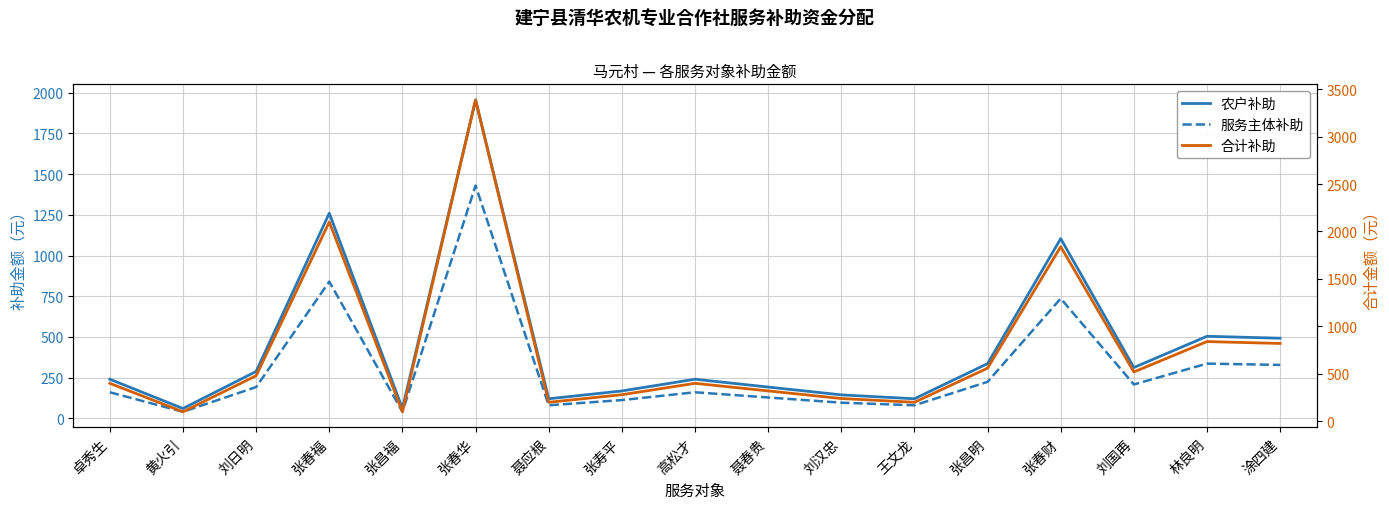

At which category does 合计补助 reach its first local peak?

张春福